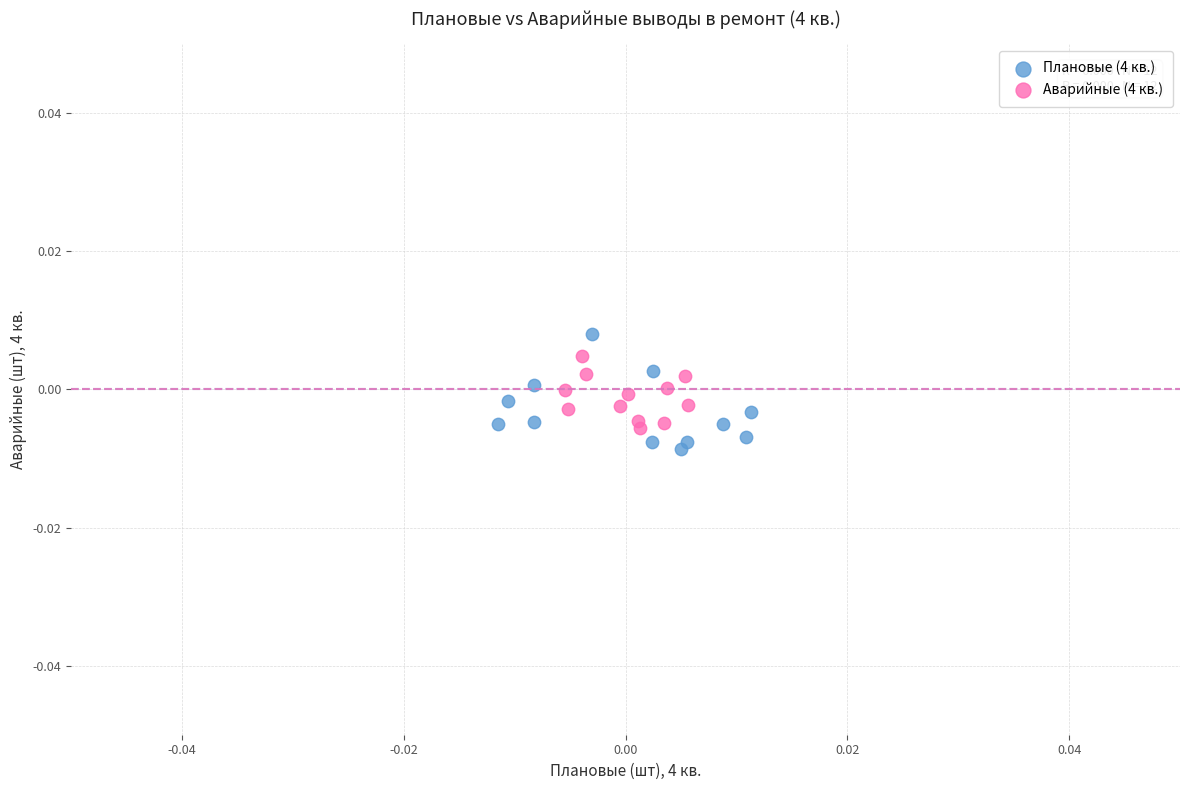

What are all the series names shown in the legend?

Плановые (4 кв.), Аварийные (4 кв.)